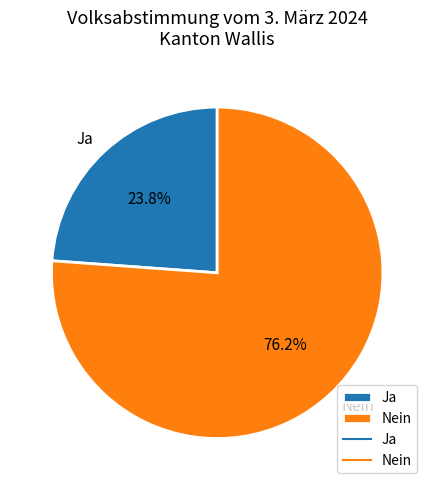

What percentage is the Ja slice, to the nearest percent?

24%